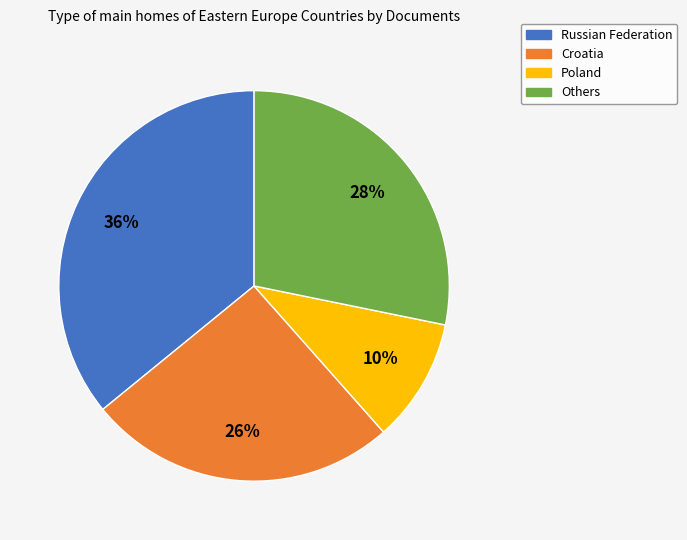

To the nearest percent, what is the difference between the largest and smallest slice percentages?

26%